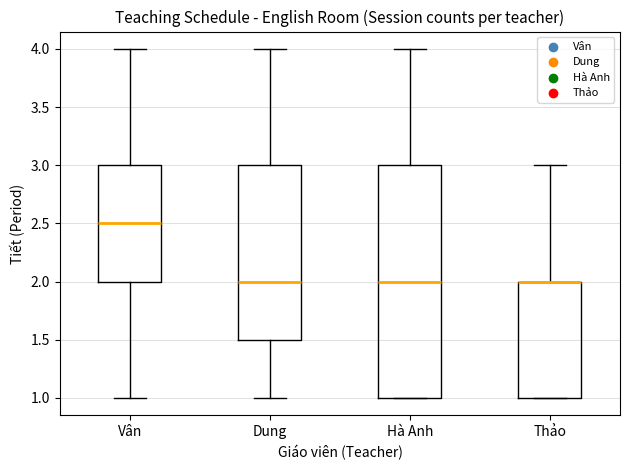

Reading left to right, transcribe this box plot: for each box, give where its median line is, the range the box spans, and where its two whiskers end, as read against the y-axis. The values are not printed on the chart, so give them approximately, as read against the axis.

Vân: median 2.5, box 2.0 to 3.0, whiskers 1.0 to 4.0
Dung: median 2.0, box 1.5 to 3.0, whiskers 1.0 to 4.0
Hà Anh: median 2.0, box 1.0 to 3.0, whiskers 1.0 to 4.0
Thảo: median 2.0 (drawn on the box's upper edge), box 1.0 to 2.0, whiskers 1.0 to 3.0